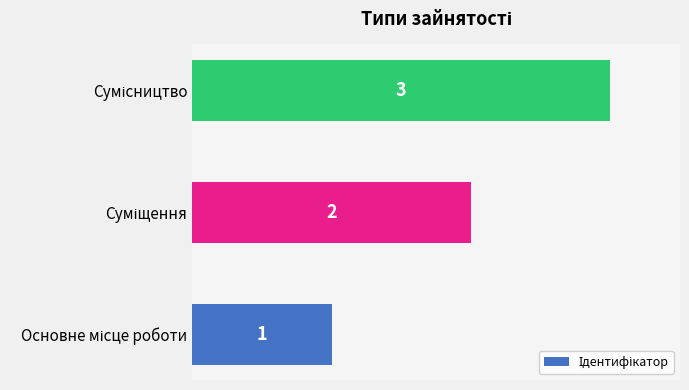

What is the sum of all values?

6